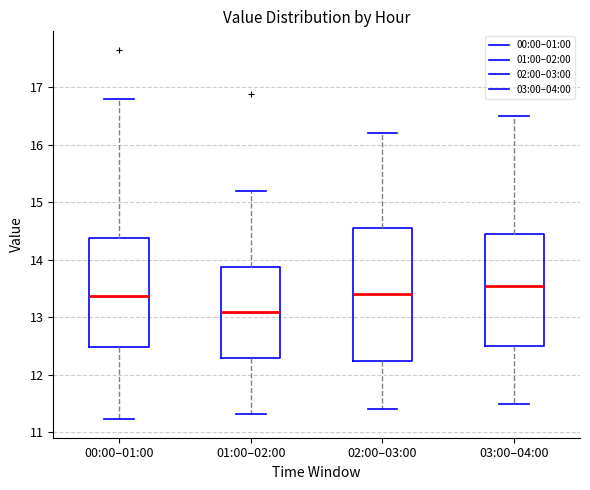

Where does the lower whisker of the box for 01:00–02:00 end on the y-axis? The values are not printed on the chart, so give them approximately, as read against the axis.

11.3